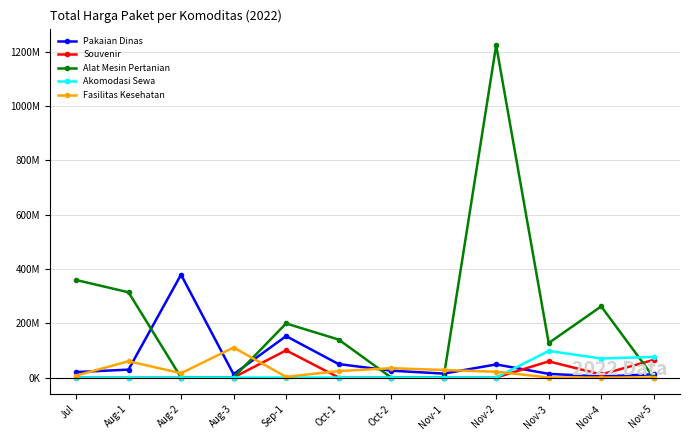

True or false: Fasilitas Kesehatan has a value of 0 at Nov-4.

True